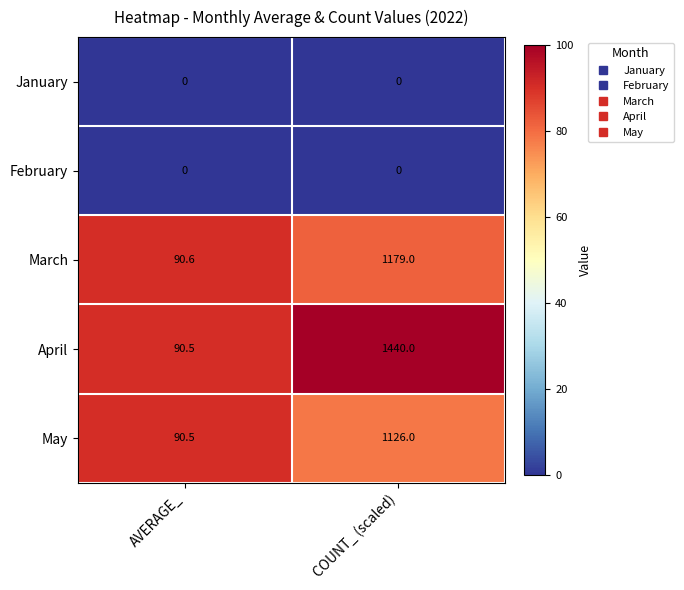

Reading right to left, what are all the values shown in this chart?

January: 0.0	0.0
February: 0.0	0.0
March: 1179.0	90.6
April: 1440.0	90.5
May: 1126.0	90.5